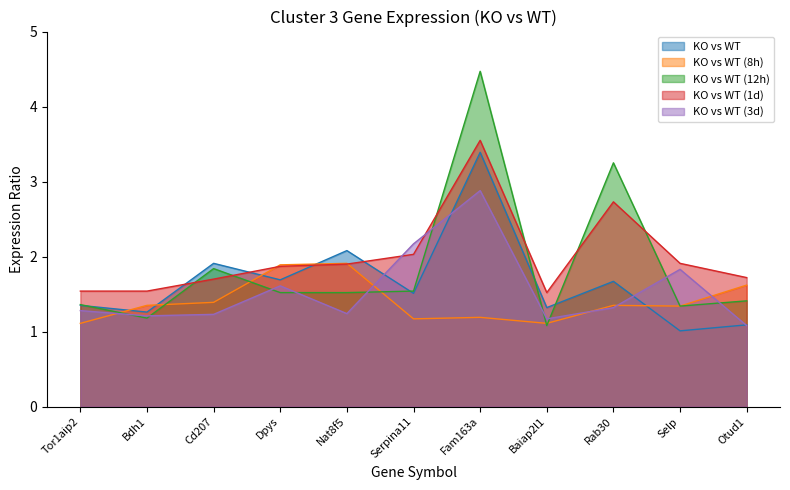

Between which two adjacent categories do KO vs WT (12h) and KO vs WT (1d) first intersect?

Bdh1 and Cd207